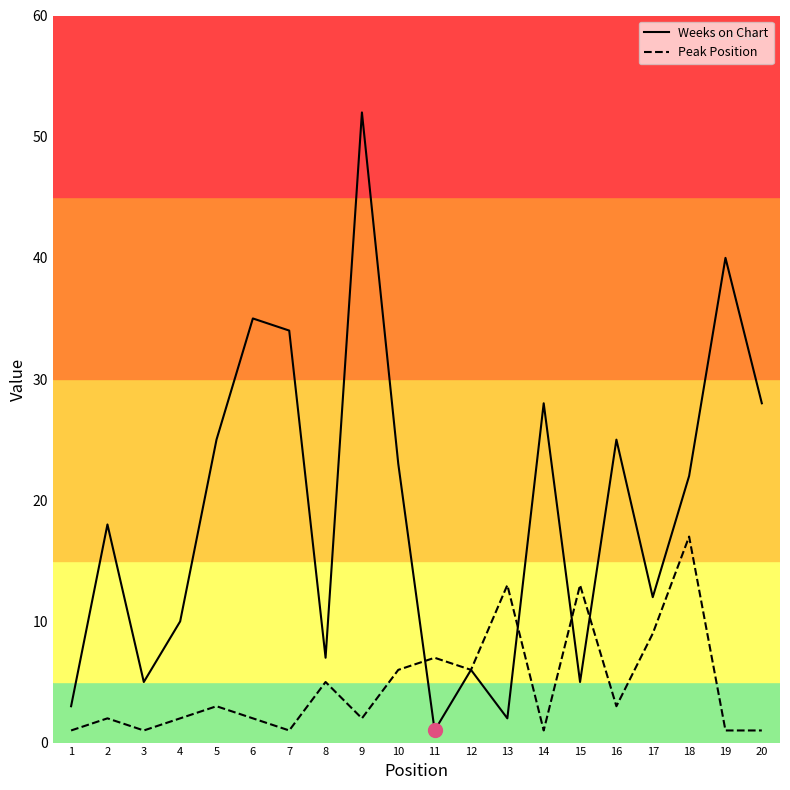

Is the value of Peak Position at 13 greater than the value of Weeks on Chart at 4?

Yes